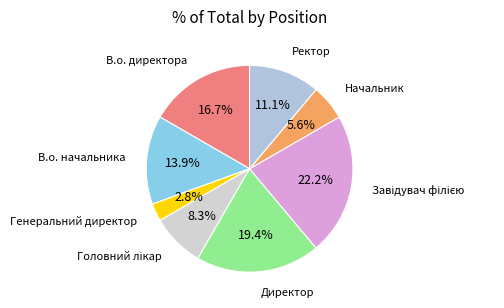

Which slice is the smallest?

Генеральний директор